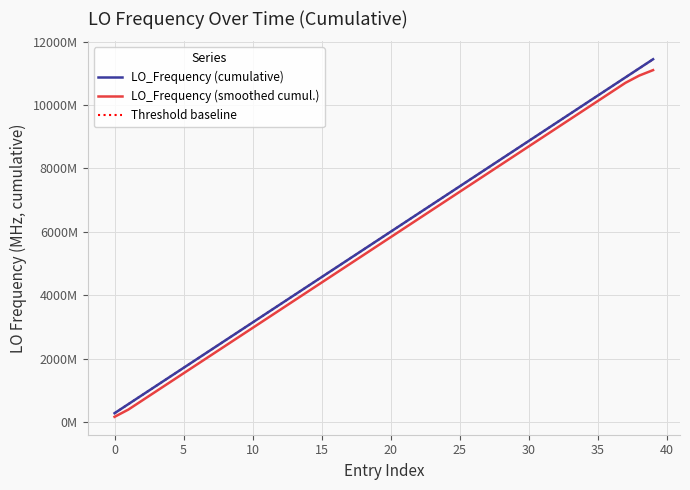

Does the chart have visible grid lines?

Yes